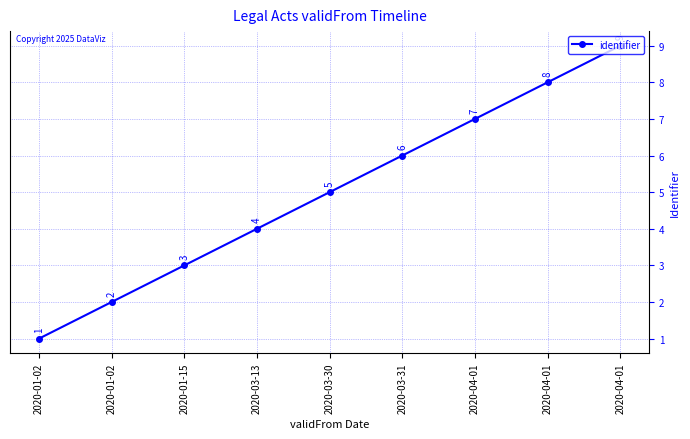

How many lines are shown in the chart?

1